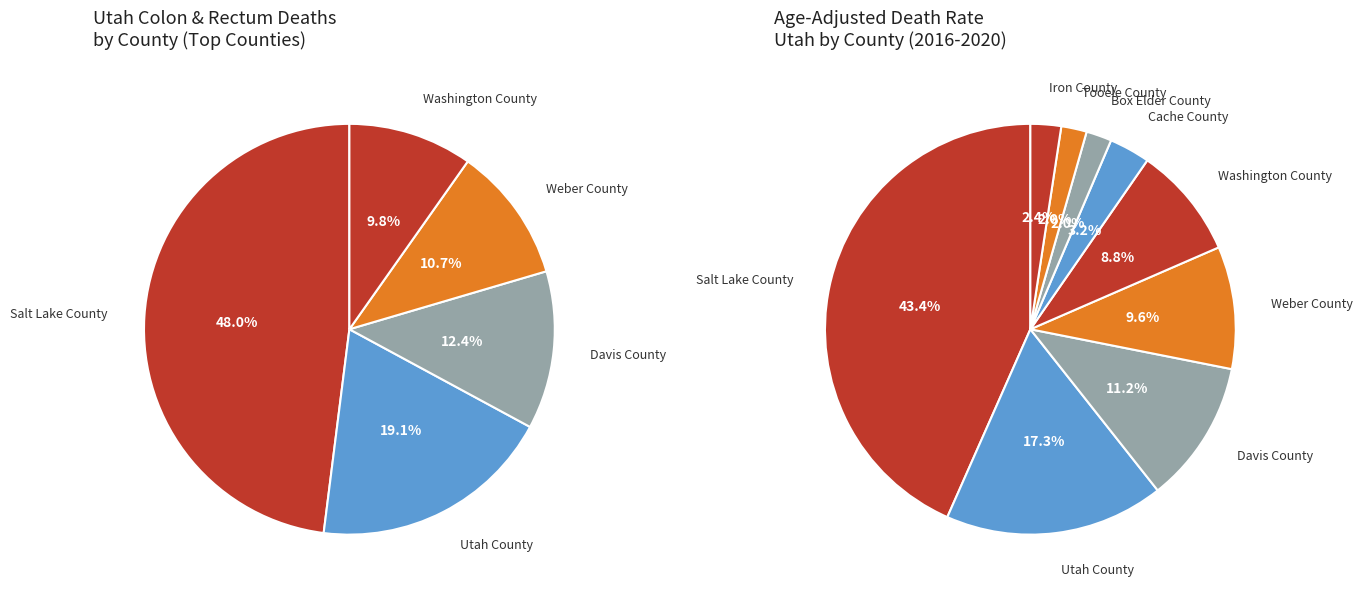

To the nearest percent, what percentage of the pie is Weber County?

10%